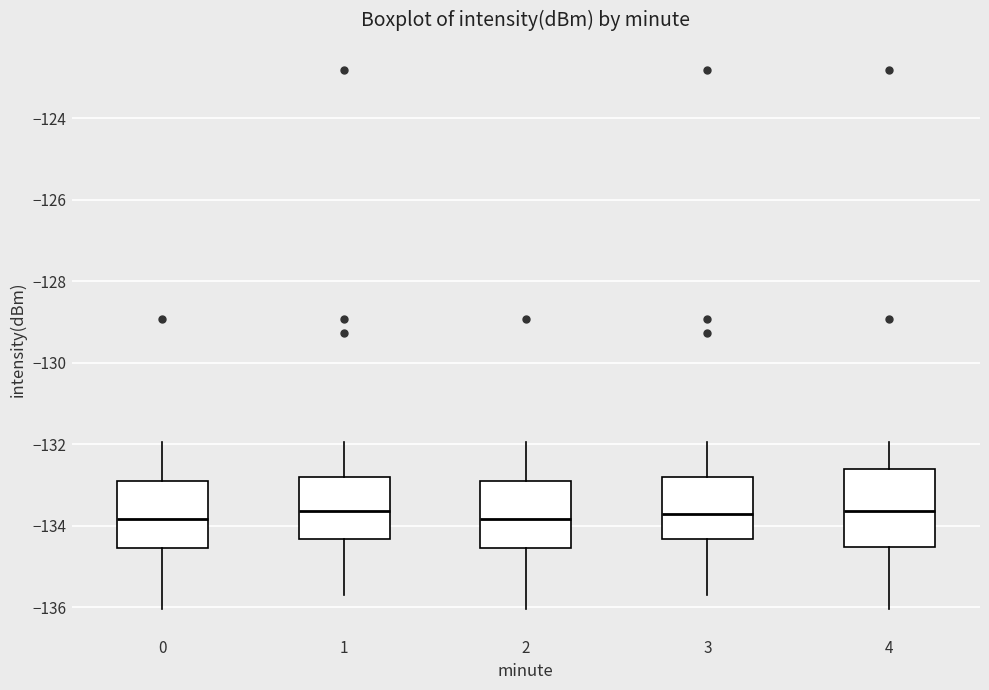

Reading left to right, read every box against the y-axis: the position of its median line, the range the box covers, and the ends of its whiskers. The values are not printed on the chart, so give them approximately, as read against the axis.

0: median -133.8, box -134.6 to -133.0, whiskers -136.0 to -132.0
1: median -133.6, box -134.4 to -132.8, whiskers -135.8 to -132.0
2: median -133.8, box -134.6 to -133.0, whiskers -136.0 to -132.0
3: median -133.8, box -134.4 to -132.8, whiskers -135.8 to -132.0
4: median -133.6, box -134.6 to -132.6, whiskers -136.0 to -132.0